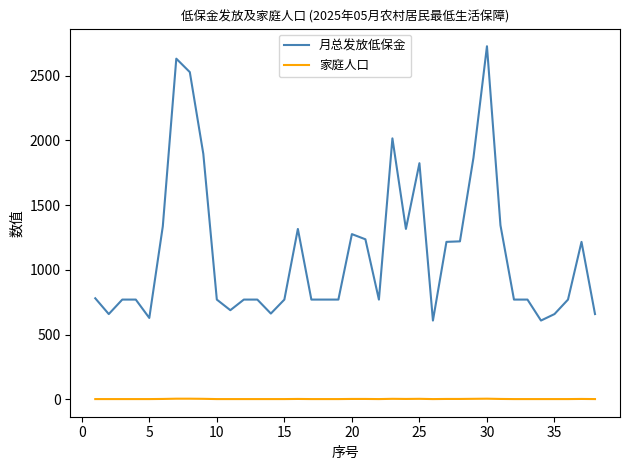

True or false: 月总发放低保金 and 家庭人口 intersect in this chart.

False